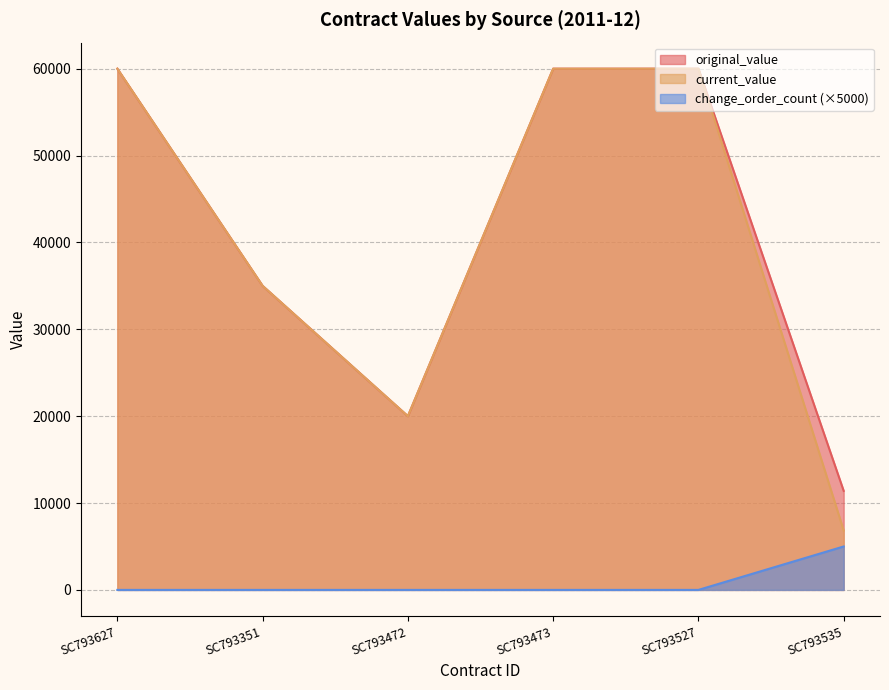

List the series in order of their peak value, lowest first.

change_order_count, original_value, current_value